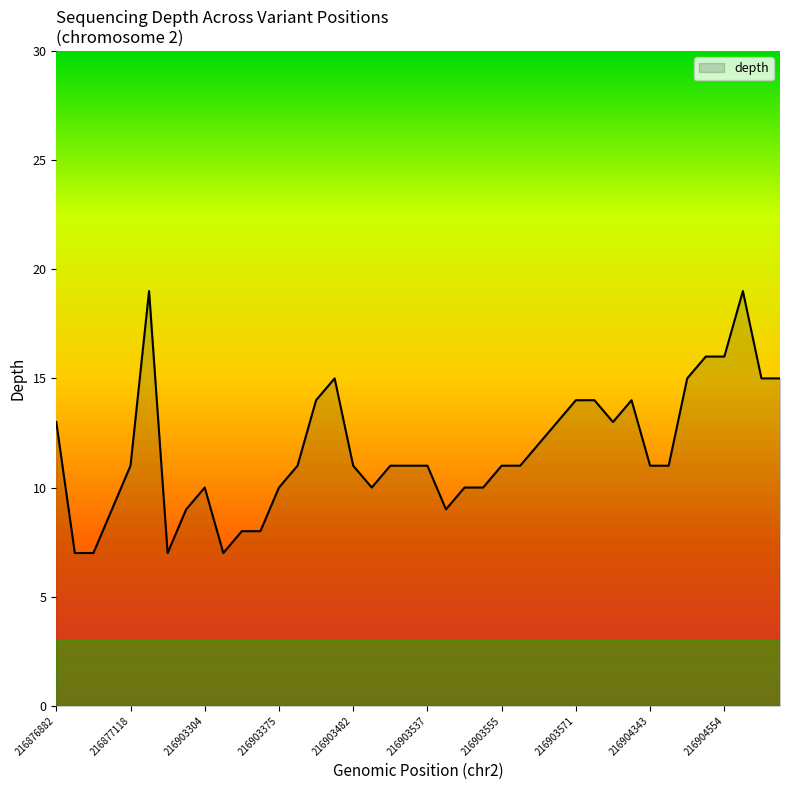

What is the greatest value displayed?

19